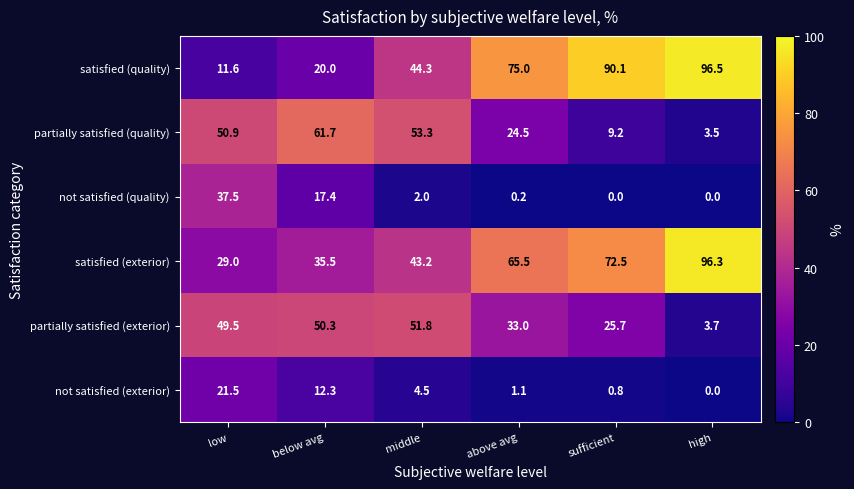

What is the average value of the partially satisfied (quality) series?

33.9